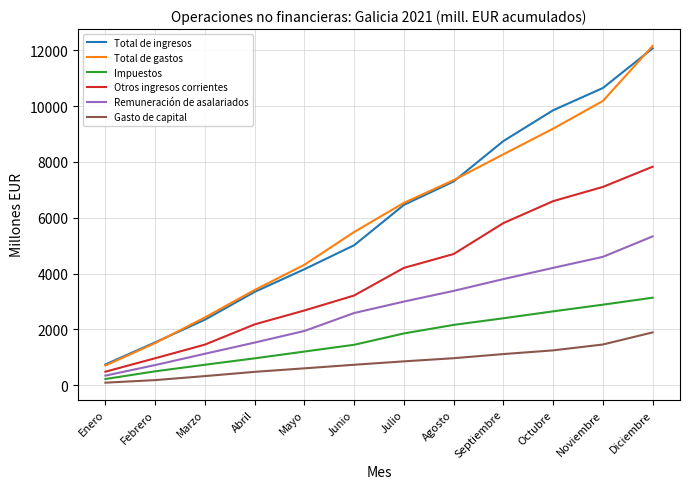

List the labels in order of Remuneración de asalariados value, largest first.

Diciembre, Noviembre, Octubre, Septiembre, Agosto, Julio, Junio, Mayo, Abril, Marzo, Febrero, Enero